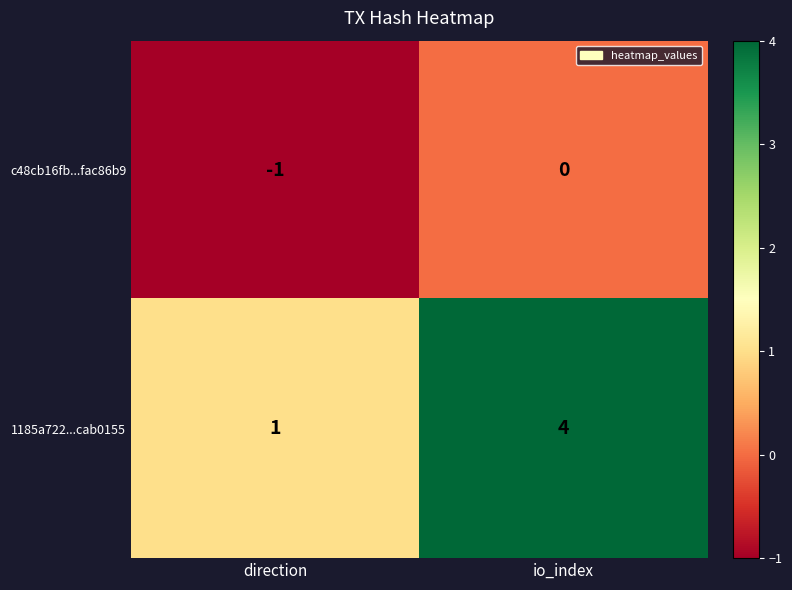

List the series in order of their overall mean, lowest first.

c48cb16fb...fac86b9, 1185a722...cab0155